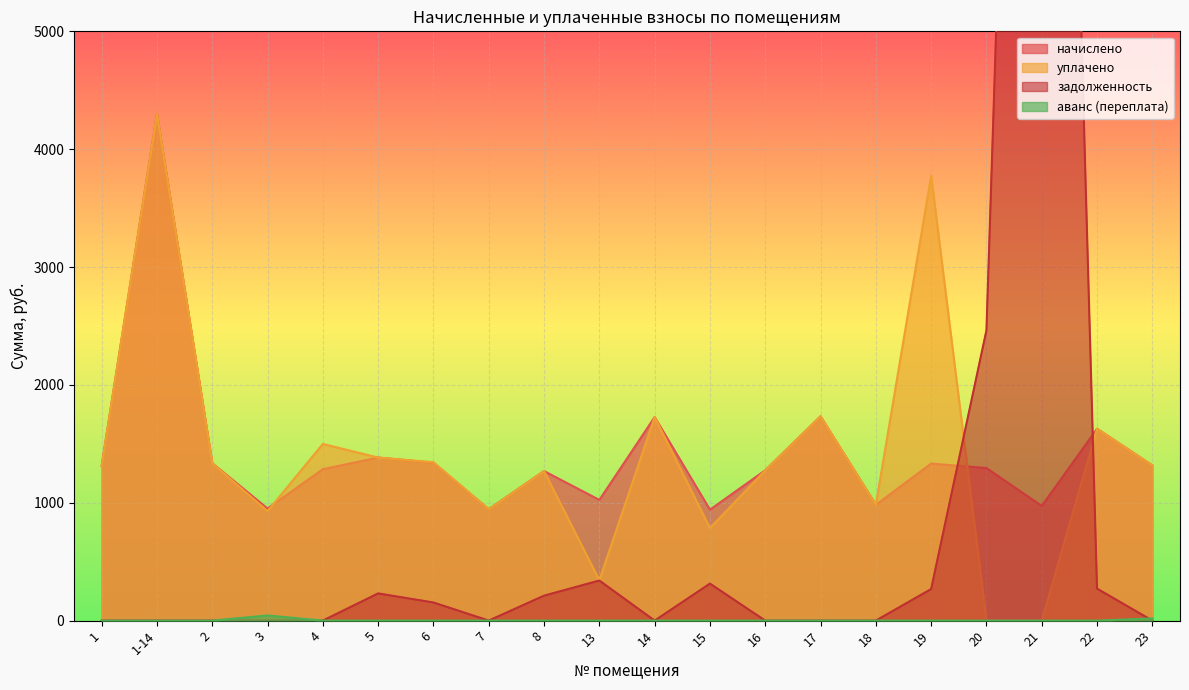

In уплачено, how many points are lower than both neighbors (excluding endpoints)?

5